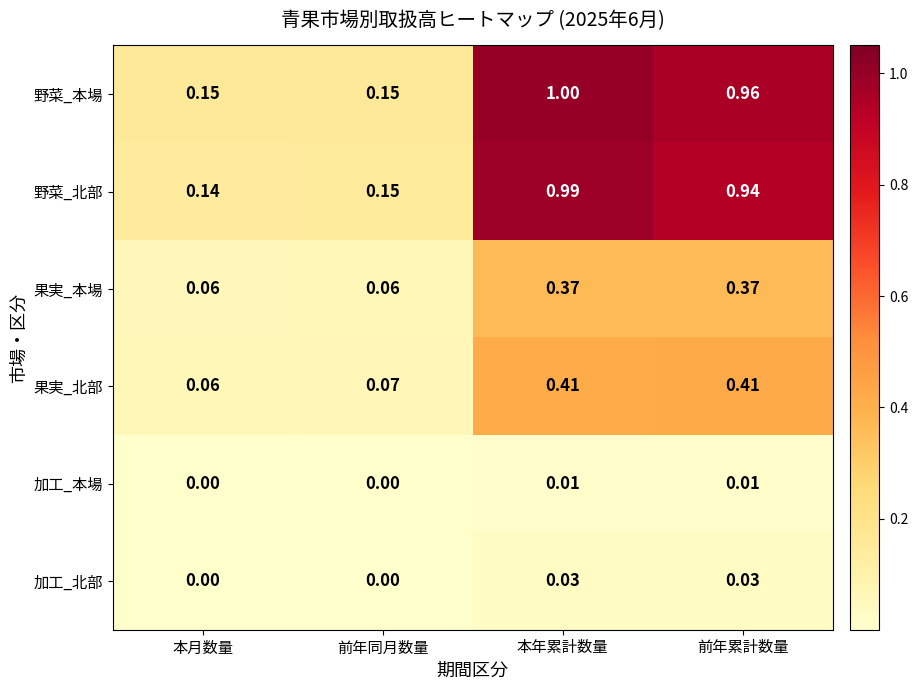

Is it true that 果実_北部 equals 0.4 at 前年累計数量?

True